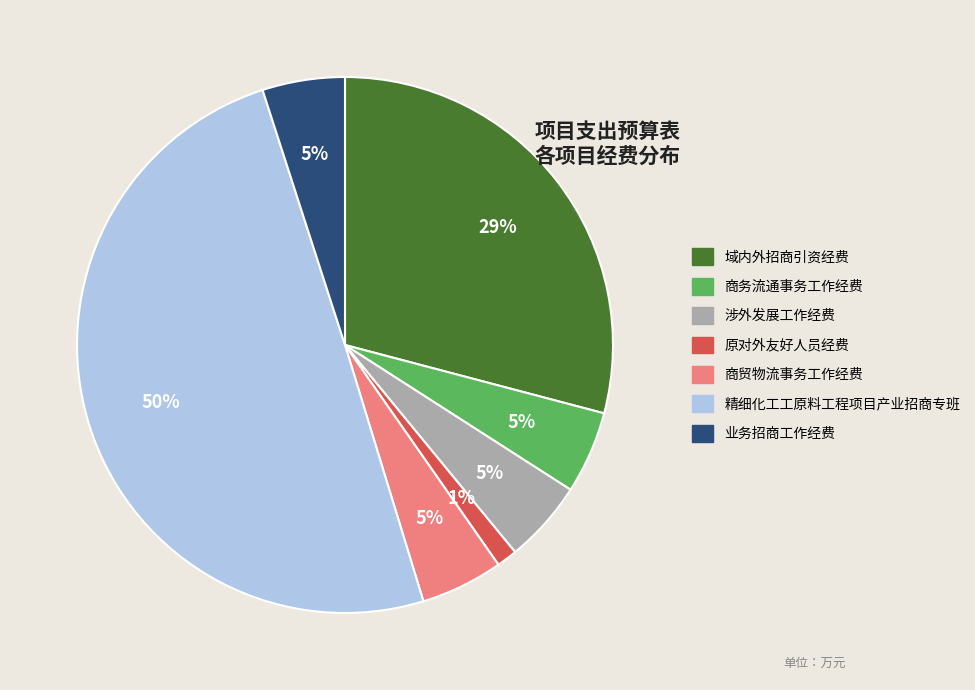

What is the largest slice in the pie chart?

精细化工工原料工程项目产业招商专班